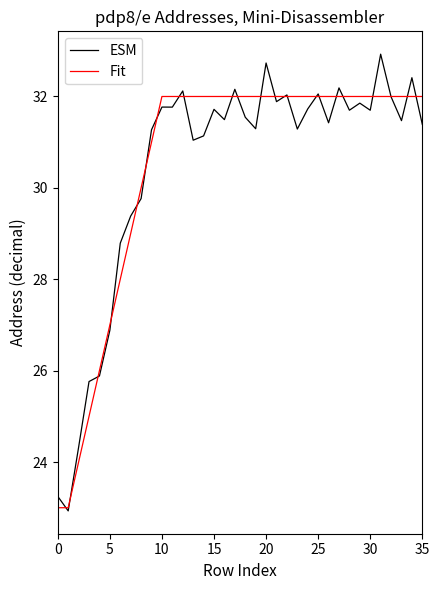

What is the smallest value displayed?

22.9